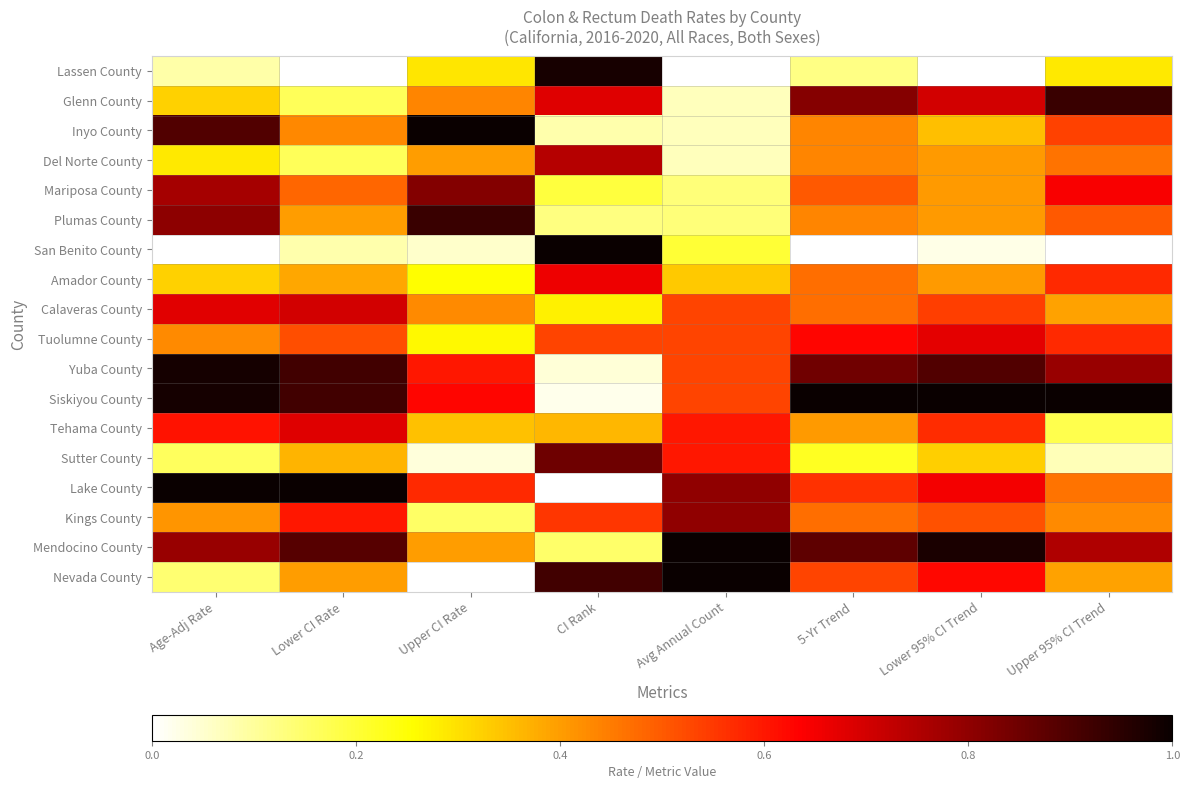

Reading right to left, list all the values displayed in this chart.

Lassen County: Upper 95% CI Trend=0.3	Lower 95% CI Trend=0.0	5-Yr Trend=0.1	Avg Annual Count=0.0	CI Rank=1.0	Upper CI Rate=0.3	Lower CI Rate=0.0	Age-Adj Rate=0.1
Glenn County: Upper 95% CI Trend=0.9	Lower 95% CI Trend=0.7	5-Yr Trend=0.8	Avg Annual Count=0.1	CI Rank=0.7	Upper CI Rate=0.4	Lower CI Rate=0.2	Age-Adj Rate=0.3
Inyo County: Upper 95% CI Trend=0.5	Lower 95% CI Trend=0.4	5-Yr Trend=0.4	Avg Annual Count=0.1	CI Rank=0.1	Upper CI Rate=1.0	Lower CI Rate=0.4	Age-Adj Rate=0.9
Del Norte County: Upper 95% CI Trend=0.5	Lower 95% CI Trend=0.4	5-Yr Trend=0.4	Avg Annual Count=0.1	CI Rank=0.7	Upper CI Rate=0.4	Lower CI Rate=0.2	Age-Adj Rate=0.3
Mariposa County: Upper 95% CI Trend=0.6	Lower 95% CI Trend=0.4	5-Yr Trend=0.5	Avg Annual Count=0.1	CI Rank=0.2	Upper CI Rate=0.8	Lower CI Rate=0.5	Age-Adj Rate=0.8
Plumas County: Upper 95% CI Trend=0.5	Lower 95% CI Trend=0.4	5-Yr Trend=0.4	Avg Annual Count=0.1	CI Rank=0.1	Upper CI Rate=0.9	Lower CI Rate=0.4	Age-Adj Rate=0.8
San Benito County: Upper 95% CI Trend=0.0	Lower 95% CI Trend=0.0	5-Yr Trend=0.0	Avg Annual Count=0.2	CI Rank=1.0	Upper CI Rate=0.1	Lower CI Rate=0.1	Age-Adj Rate=0.0
Amador County: Upper 95% CI Trend=0.6	Lower 95% CI Trend=0.4	5-Yr Trend=0.5	Avg Annual Count=0.3	CI Rank=0.7	Upper CI Rate=0.3	Lower CI Rate=0.4	Age-Adj Rate=0.3
Calaveras County: Upper 95% CI Trend=0.4	Lower 95% CI Trend=0.5	5-Yr Trend=0.5	Avg Annual Count=0.5	CI Rank=0.3	Upper CI Rate=0.4	Lower CI Rate=0.7	Age-Adj Rate=0.7
Tuolumne County: Upper 95% CI Trend=0.6	Lower 95% CI Trend=0.7	5-Yr Trend=0.6	Avg Annual Count=0.5	CI Rank=0.5	Upper CI Rate=0.3	Lower CI Rate=0.5	Age-Adj Rate=0.4
Yuba County: Upper 95% CI Trend=0.8	Lower 95% CI Trend=0.9	5-Yr Trend=0.8	Avg Annual Count=0.5	CI Rank=0.0	Upper CI Rate=0.6	Lower CI Rate=0.9	Age-Adj Rate=1.0
Siskiyou County: Upper 95% CI Trend=1.0	Lower 95% CI Trend=1.0	5-Yr Trend=1.0	Avg Annual Count=0.5	CI Rank=0.0	Upper CI Rate=0.6	Lower CI Rate=0.9	Age-Adj Rate=1.0
Tehama County: Upper 95% CI Trend=0.2	Lower 95% CI Trend=0.6	5-Yr Trend=0.4	Avg Annual Count=0.6	CI Rank=0.4	Upper CI Rate=0.3	Lower CI Rate=0.7	Age-Adj Rate=0.6
Sutter County: Upper 95% CI Trend=0.1	Lower 95% CI Trend=0.3	5-Yr Trend=0.2	Avg Annual Count=0.6	CI Rank=0.9	Upper CI Rate=0.0	Lower CI Rate=0.4	Age-Adj Rate=0.2
Lake County: Upper 95% CI Trend=0.5	Lower 95% CI Trend=0.6	5-Yr Trend=0.6	Avg Annual Count=0.8	CI Rank=0.0	Upper CI Rate=0.6	Lower CI Rate=1.0	Age-Adj Rate=1.0
Kings County: Upper 95% CI Trend=0.4	Lower 95% CI Trend=0.5	5-Yr Trend=0.5	Avg Annual Count=0.8	CI Rank=0.6	Upper CI Rate=0.2	Lower CI Rate=0.6	Age-Adj Rate=0.4
Mendocino County: Upper 95% CI Trend=0.8	Lower 95% CI Trend=1.0	5-Yr Trend=0.9	Avg Annual Count=1.0	CI Rank=0.1	Upper CI Rate=0.4	Lower CI Rate=0.9	Age-Adj Rate=0.8
Nevada County: Upper 95% CI Trend=0.4	Lower 95% CI Trend=0.6	5-Yr Trend=0.5	Avg Annual Count=1.0	CI Rank=0.9	Upper CI Rate=0.0	Lower CI Rate=0.4	Age-Adj Rate=0.1